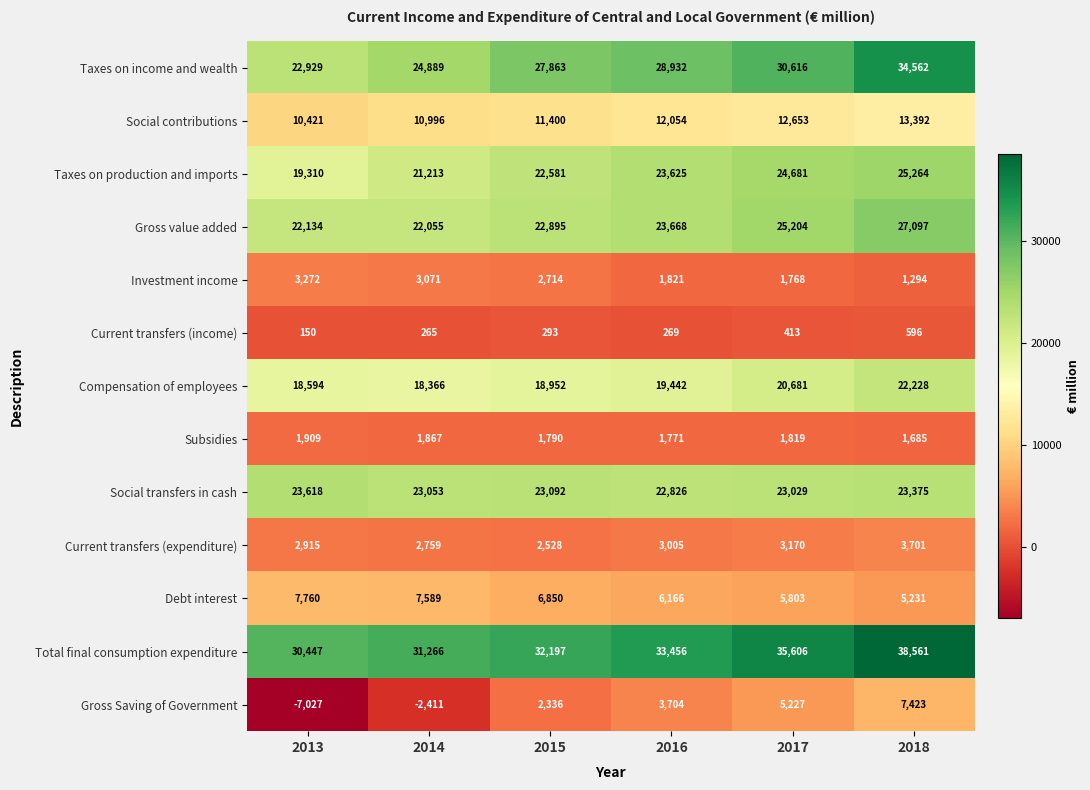

Which series has the largest total across all categories?

Total final consumption expenditure